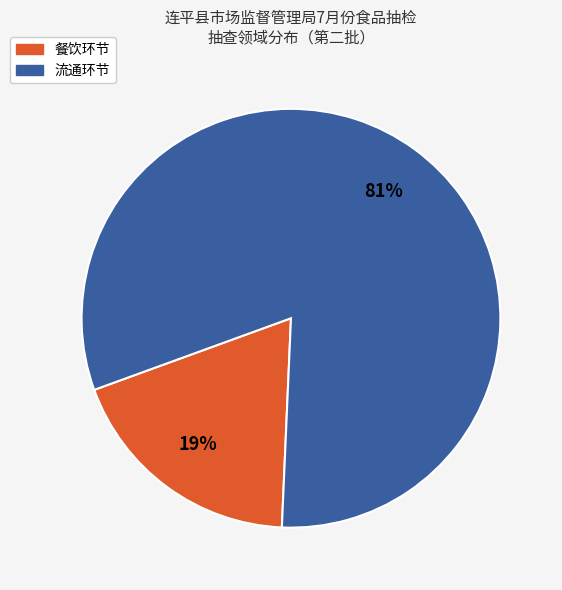

What is the ratio of the value at 流通环节 to the value at 餐饮环节?

4.3